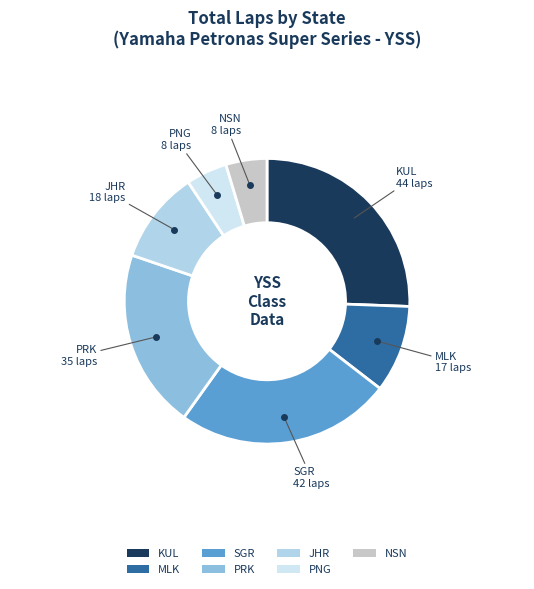

What is the largest slice in the pie chart?

KUL